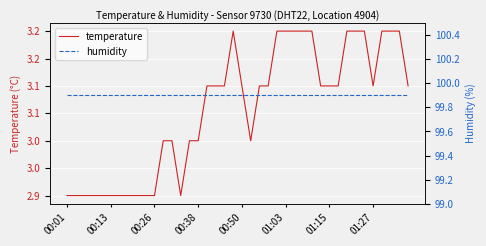

What is the total value across all series at 37?

103.1